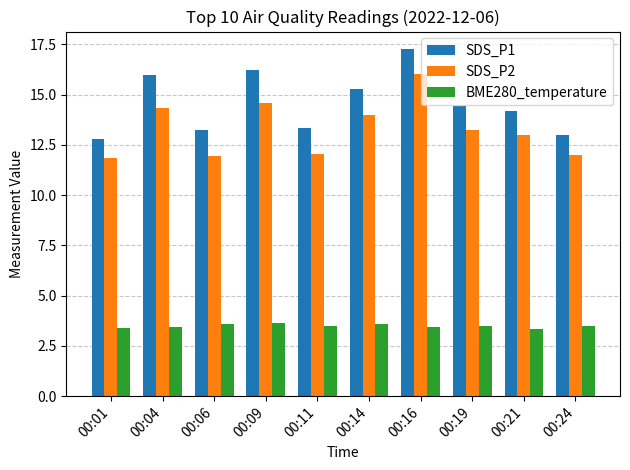

How many data points in SDS_P1 are less than 14?

4